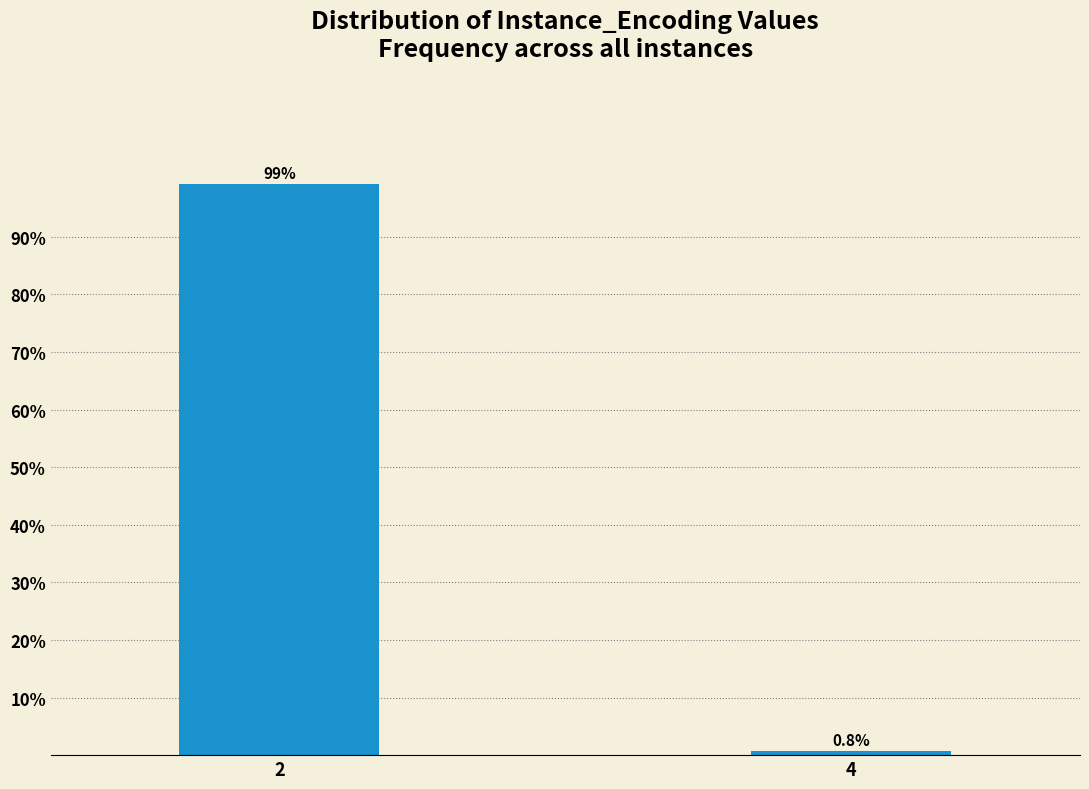

Reading left to right, transcribe all the data shown in this chart.

99.2	0.8